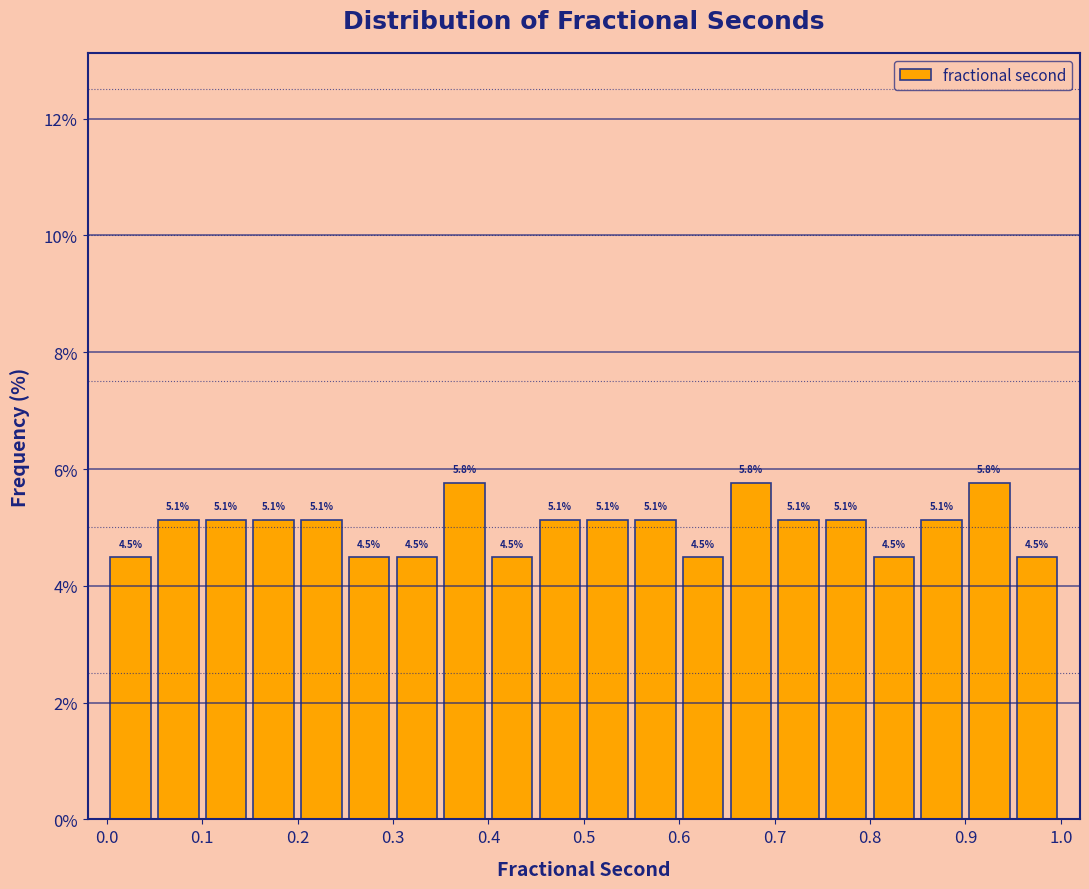

Reading left to right, transcribe this chart: for each bar, give the range it covers on the x-axis and its height.

0.00 to 0.05: 4.5
0.05 to 0.10: 5.1
0.10 to 0.15: 5.1
0.15 to 0.20: 5.1
0.20 to 0.25: 5.1
0.25 to 0.30: 4.5
0.30 to 0.35: 4.5
0.35 to 0.40: 5.8
0.40 to 0.45: 4.5
0.45 to 0.50: 5.1
0.50 to 0.55: 5.1
0.55 to 0.60: 5.1
0.60 to 0.65: 4.5
0.65 to 0.70: 5.8
0.70 to 0.75: 5.1
0.75 to 0.80: 5.1
0.80 to 0.85: 4.5
0.85 to 0.90: 5.1
0.90 to 0.95: 5.8
0.95 to 1.00: 4.5